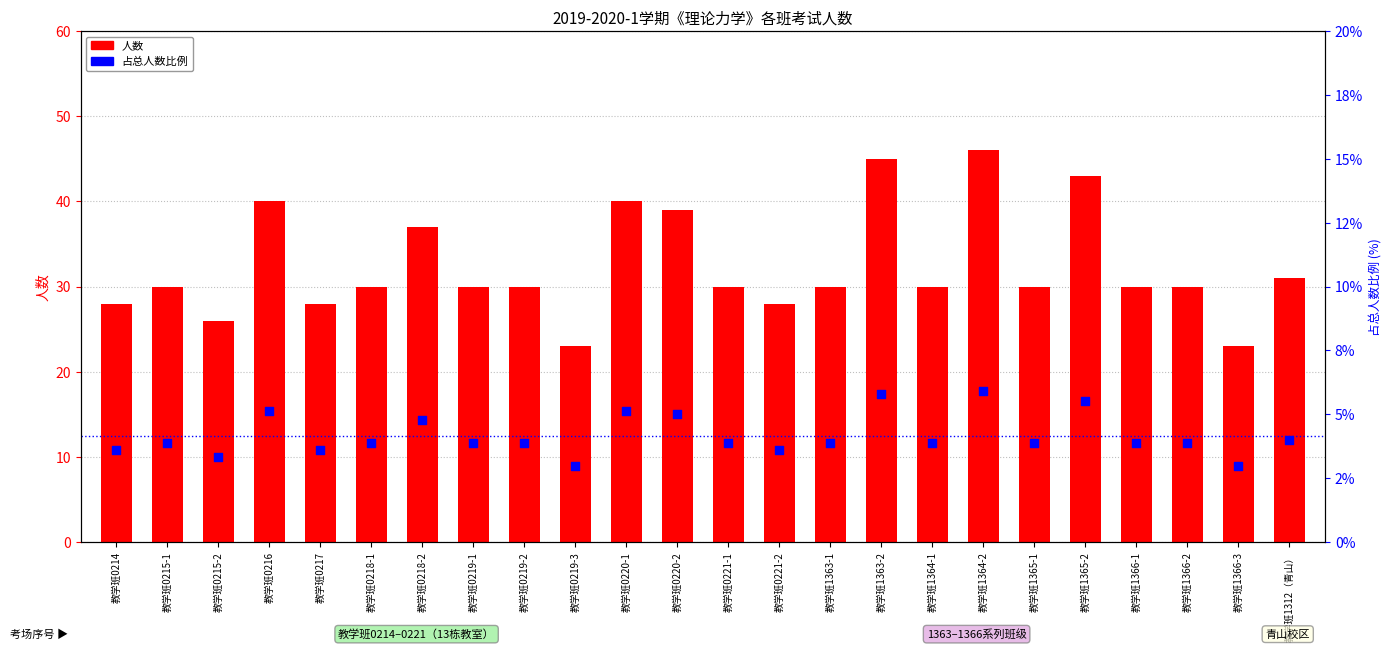

Which series contains the highest Y value?

人数